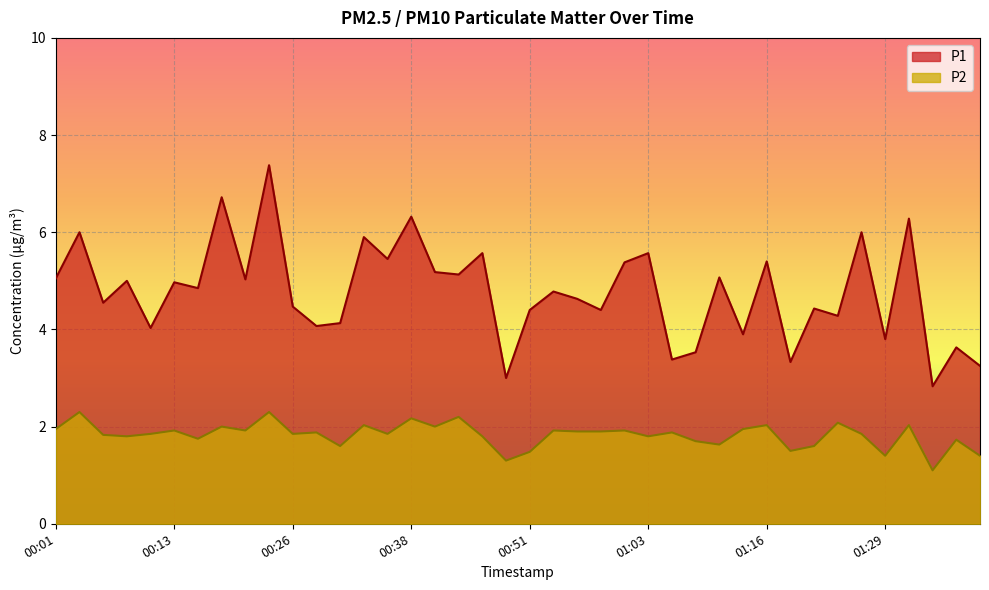

Where is the first local maximum for P2?

00:03